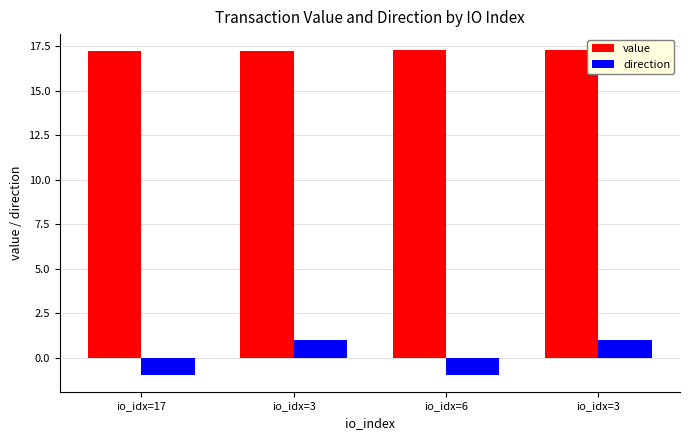

Which label corresponds to the smallest value in the chart?

io_idx=17